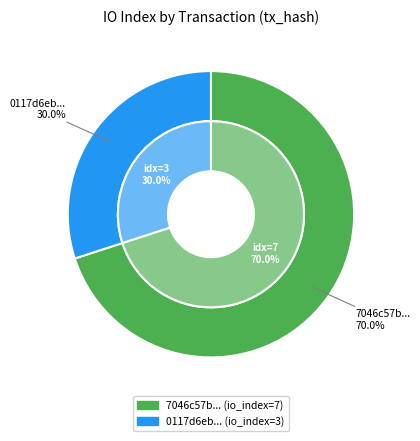

The io_index_7 slice represents 84% of the pie. True or false?

False